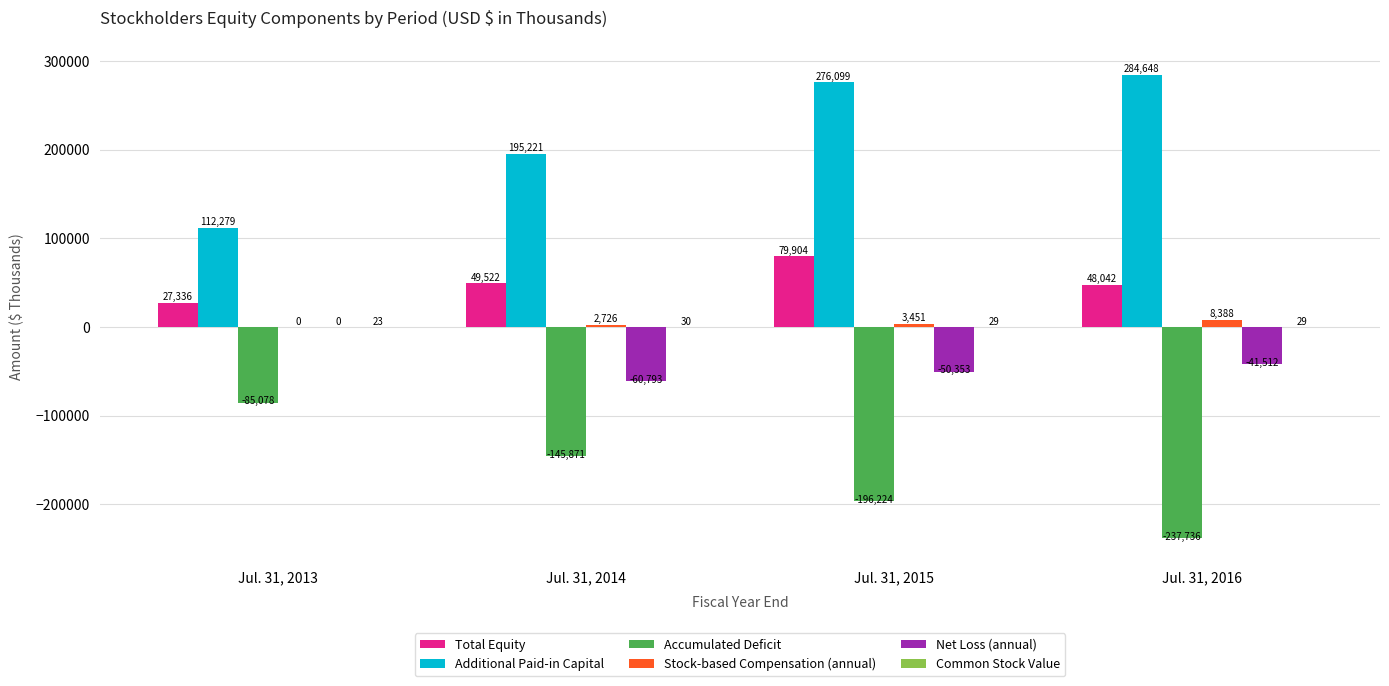

What is the total value across all series at Jul. 31, 2013?

54560